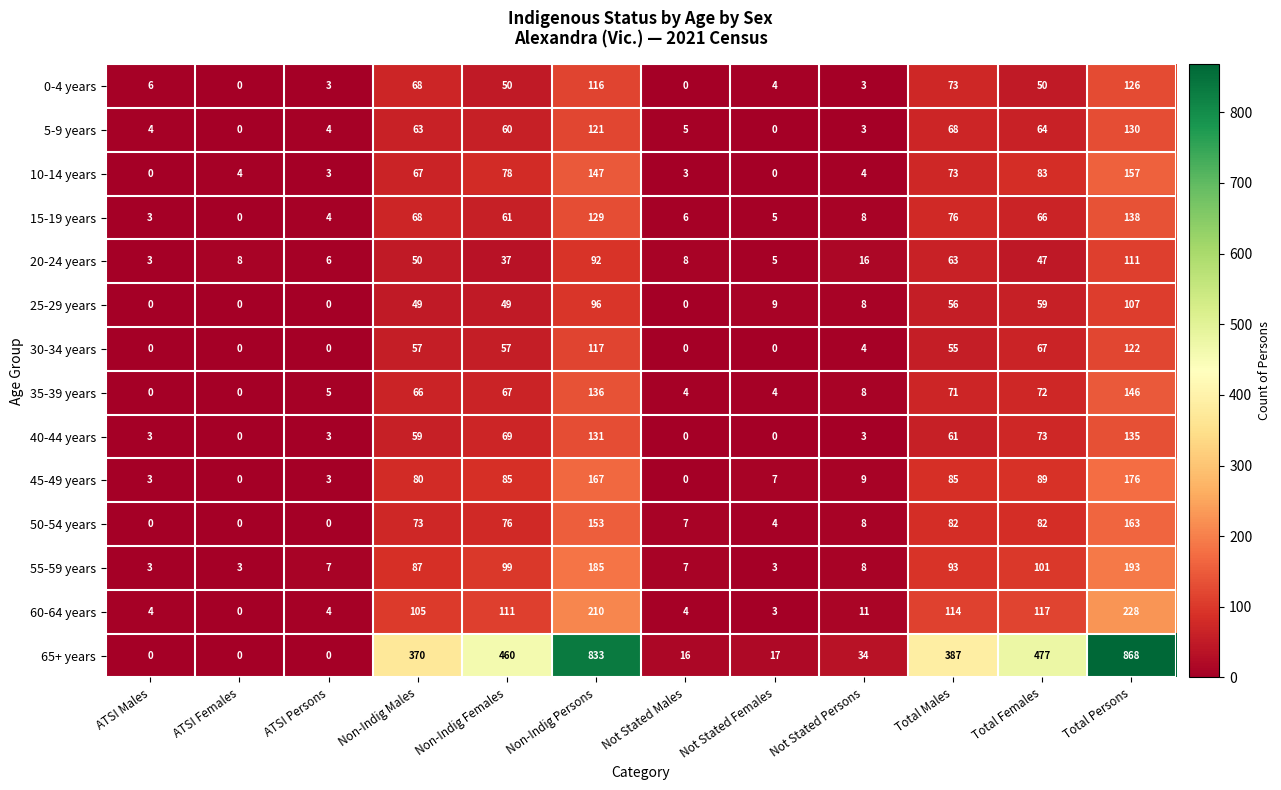

What is the difference between the second highest and second lowest values in the 35-39 years series?

136